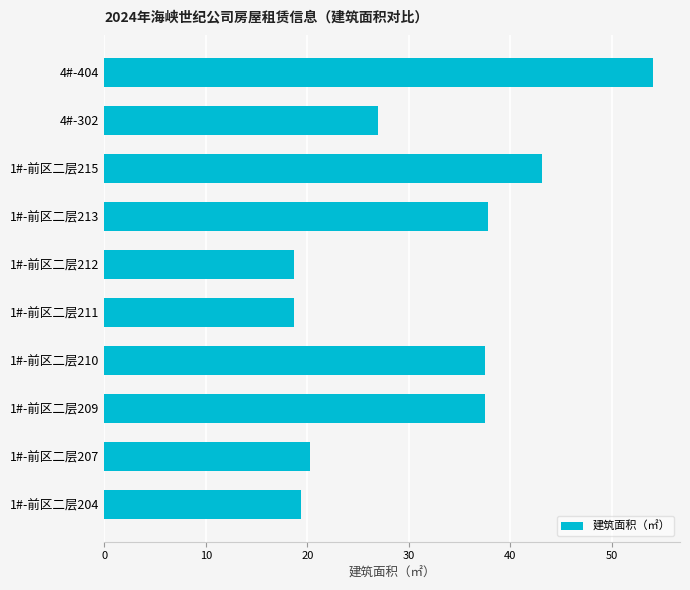

Which category has the highest value across all series?

4#-404